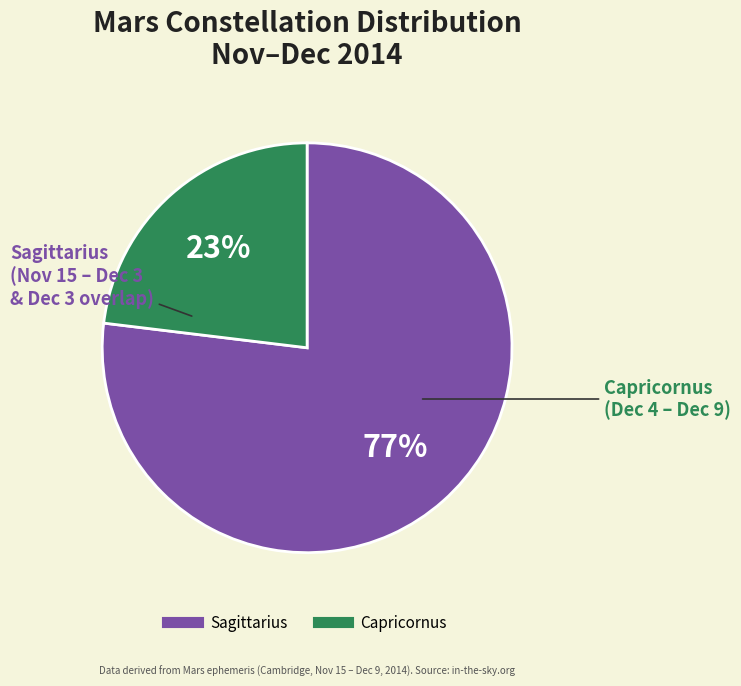

To the nearest percent, what is the average slice percentage?

50%